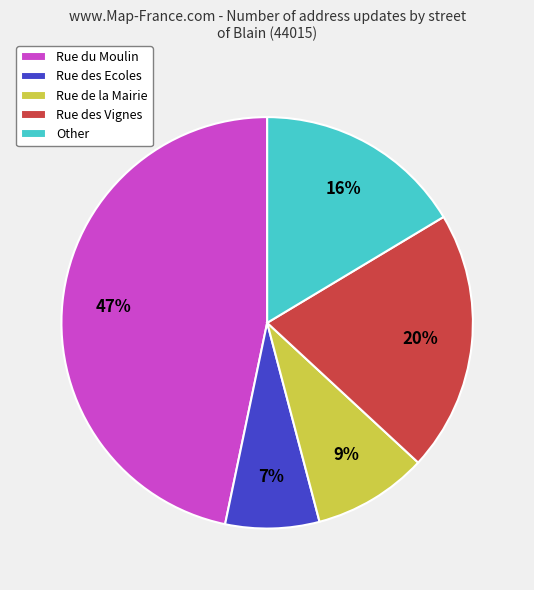

What percentage is the Rue des Ecoles slice, to the nearest percent?

7%